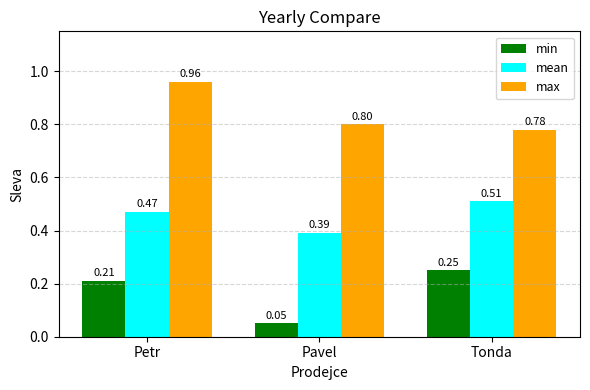

Which series has the widest spread of values?

min